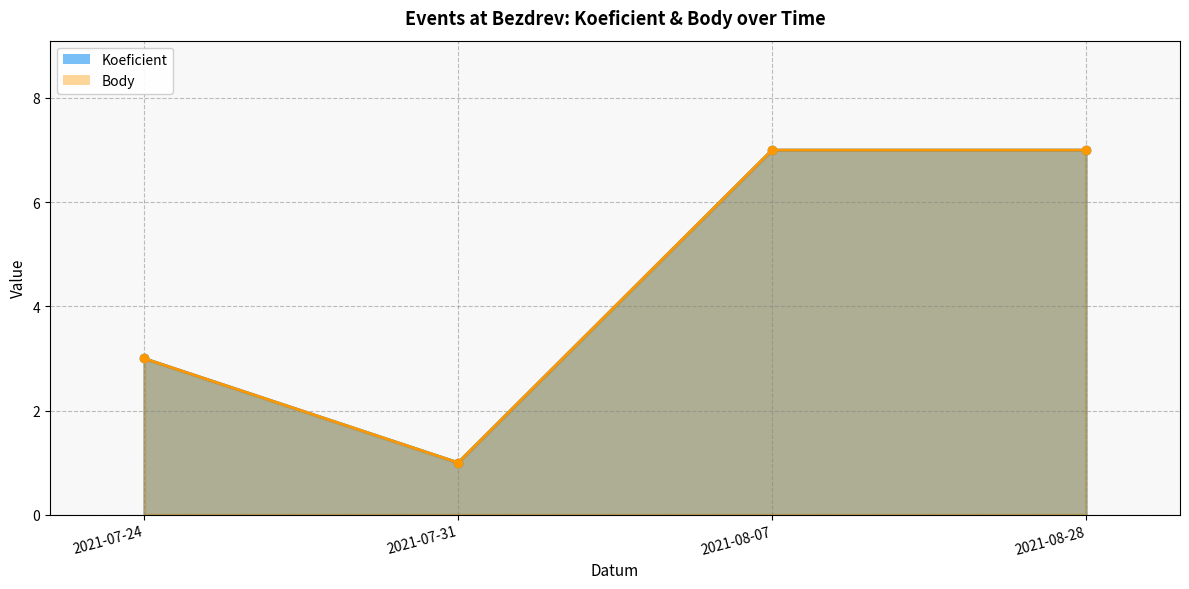

How many distinct data groups are displayed?

2